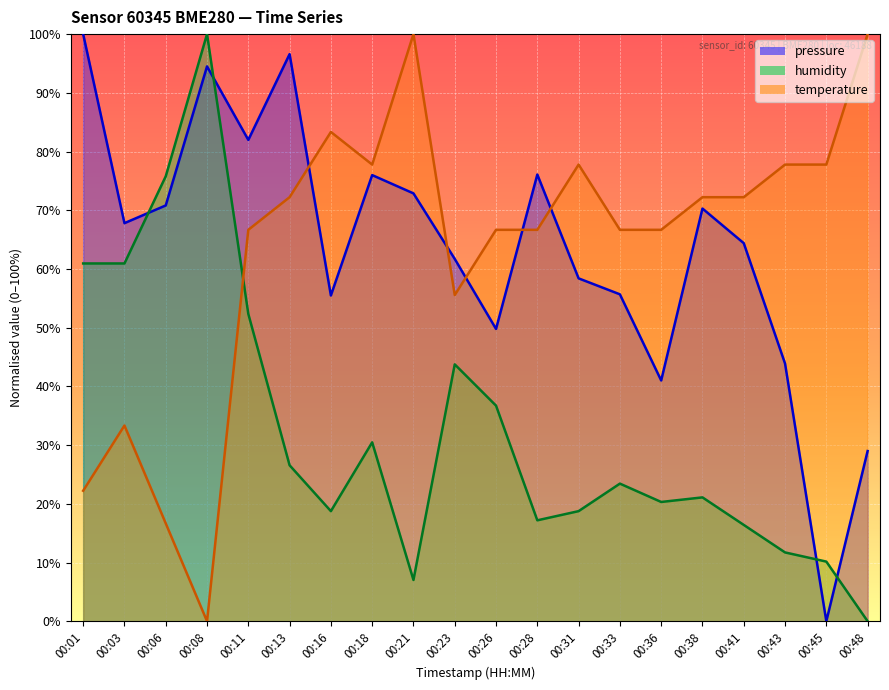

The value of pressure at 00:38 is 21.9. True or false?

False